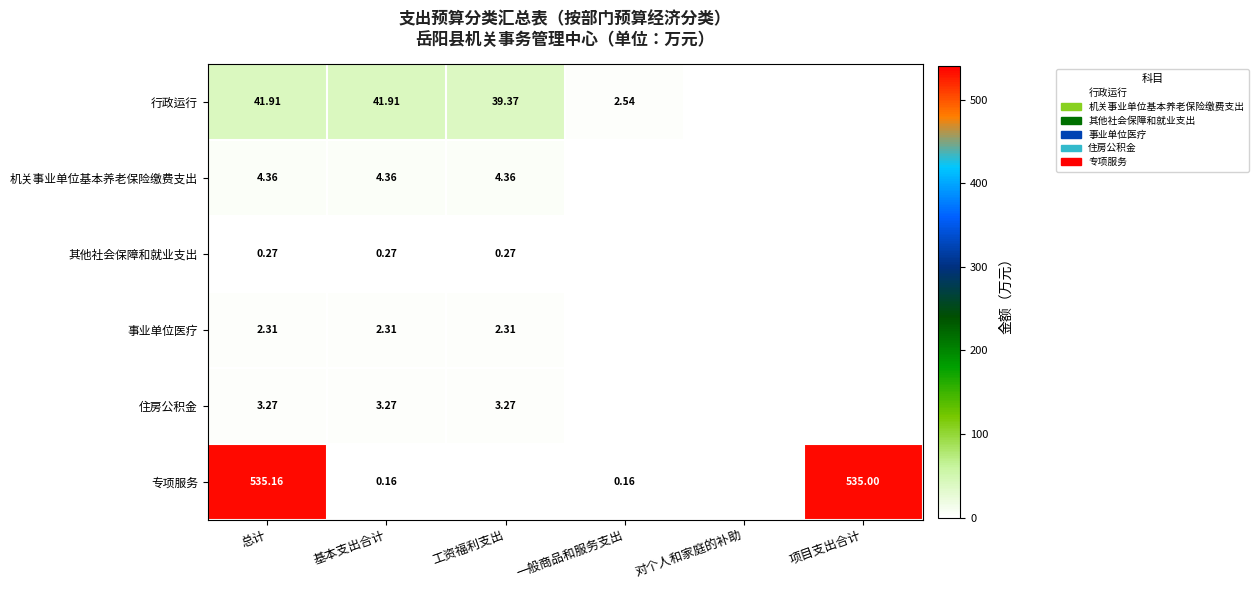

At how many categories does at least one series exceed 108?

2